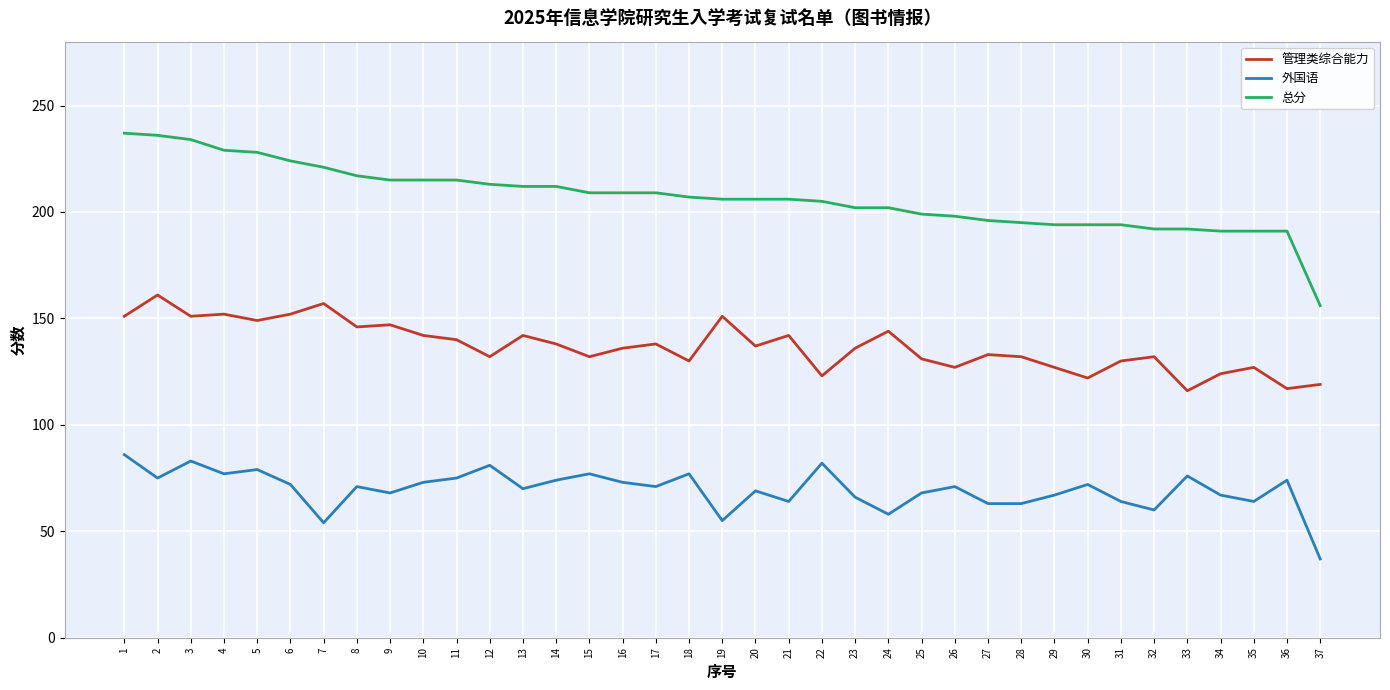

What is the spread (max minus min) of values at 33?

116